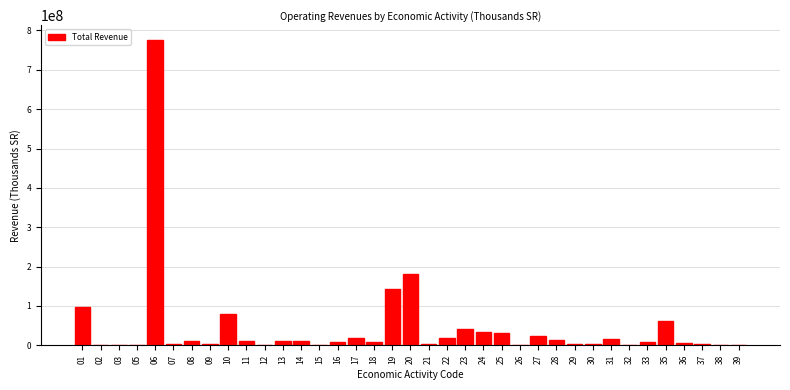

What is the greatest value displayed?

774771700